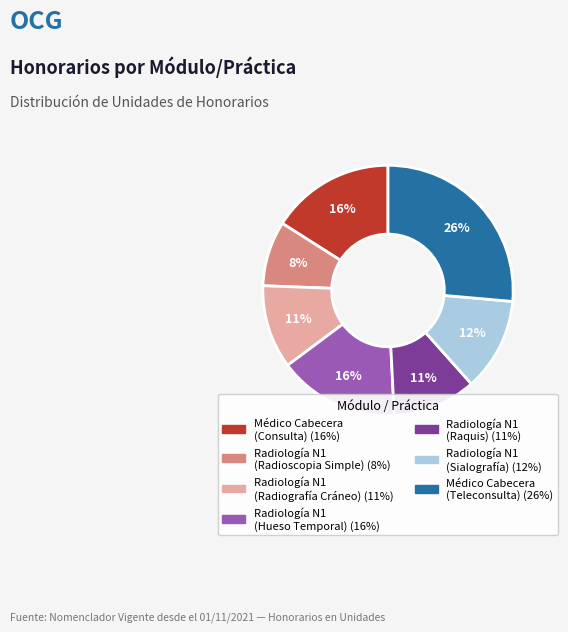

How many slices are in this pie chart?

7